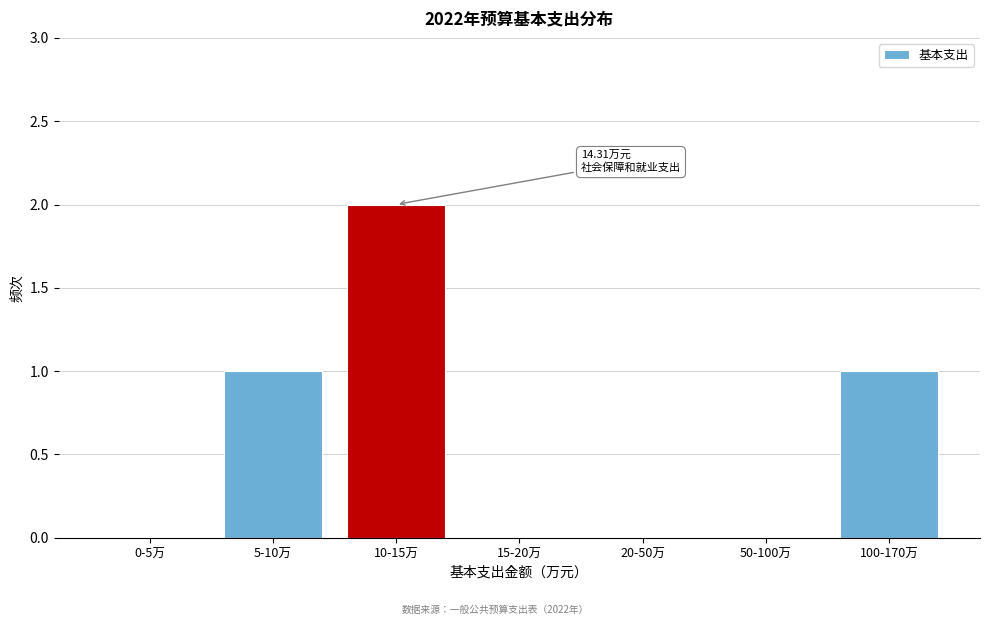

What is the change in value from 20-50万 to 100-170万?

+1